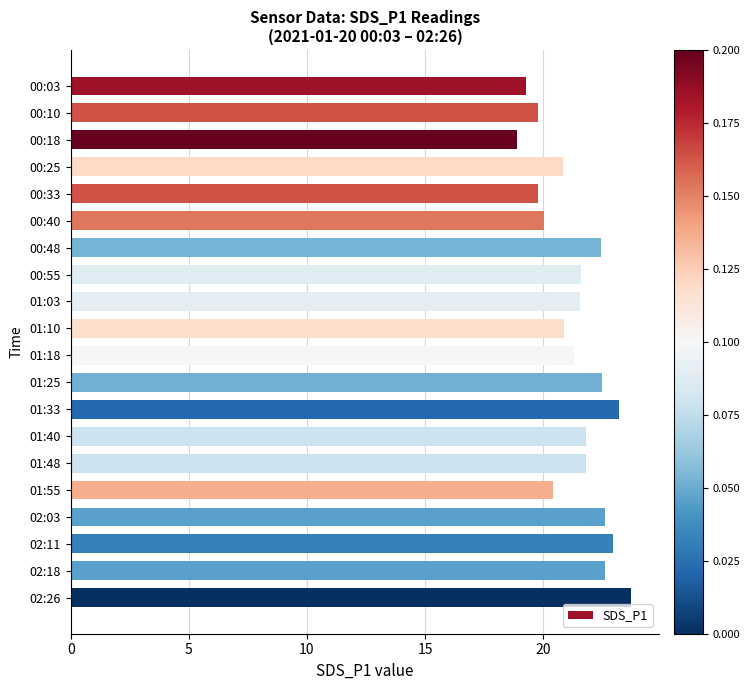

The value at 00:40 is 20.0. True or false?

True